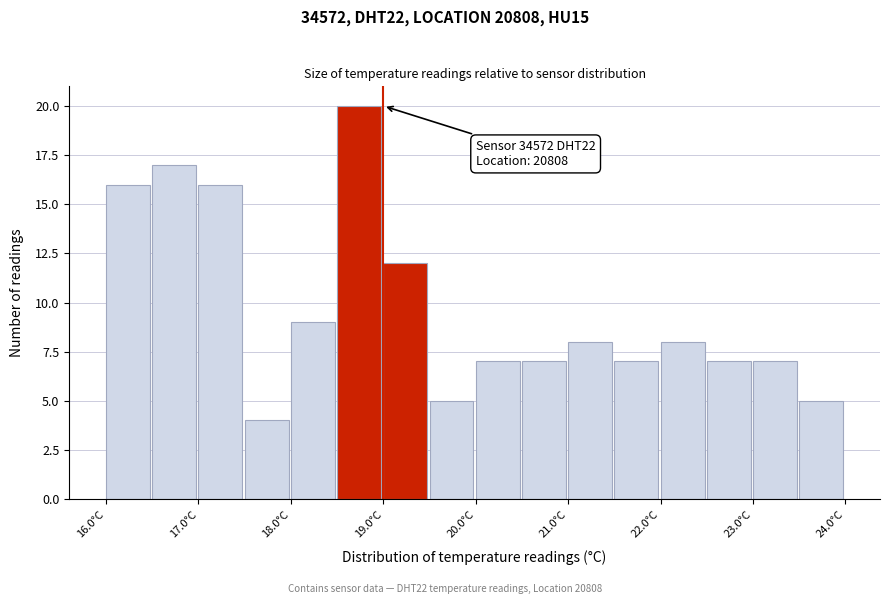

Which range on the x-axis has the tallest bar?

18.5 to 19.0